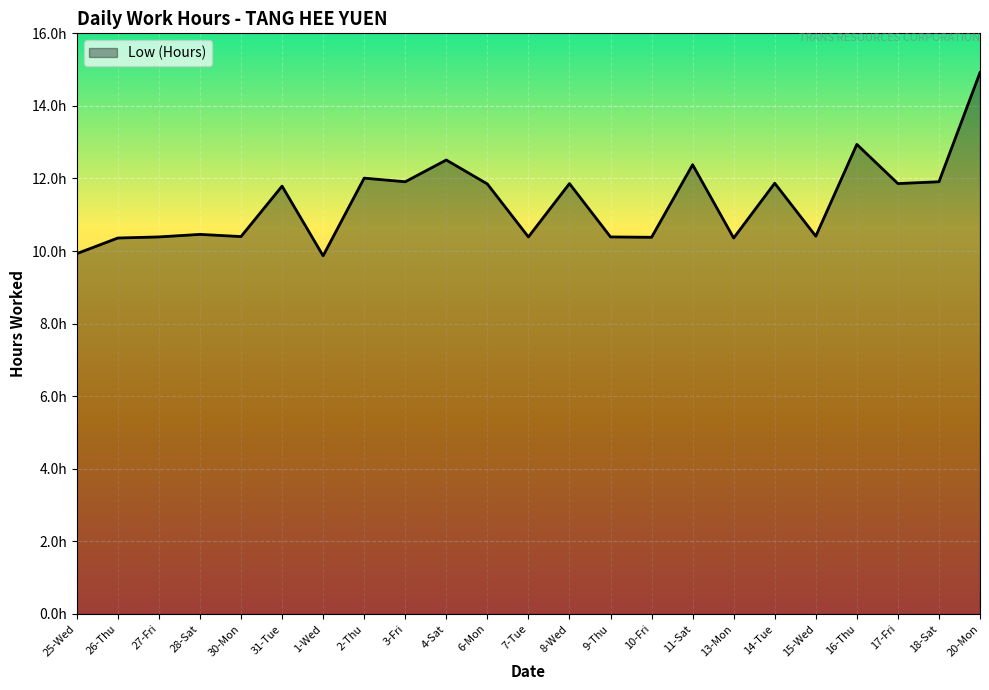

What position from the left is 9-Thu?

14